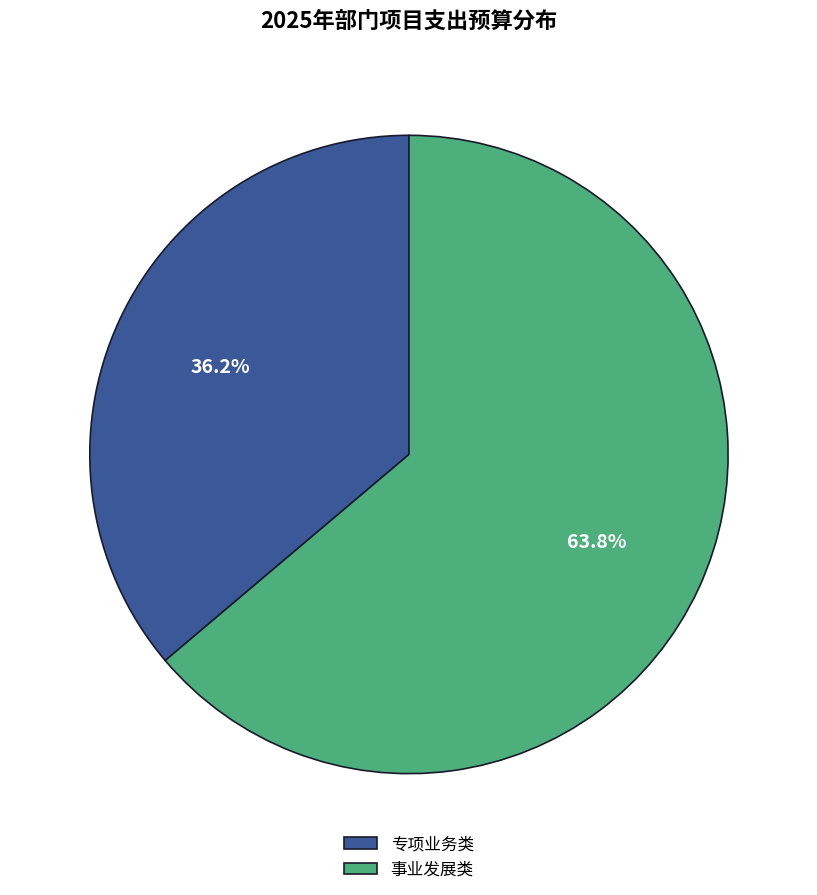

True or false: 专项业务类 accounts for 36% of the total.

True